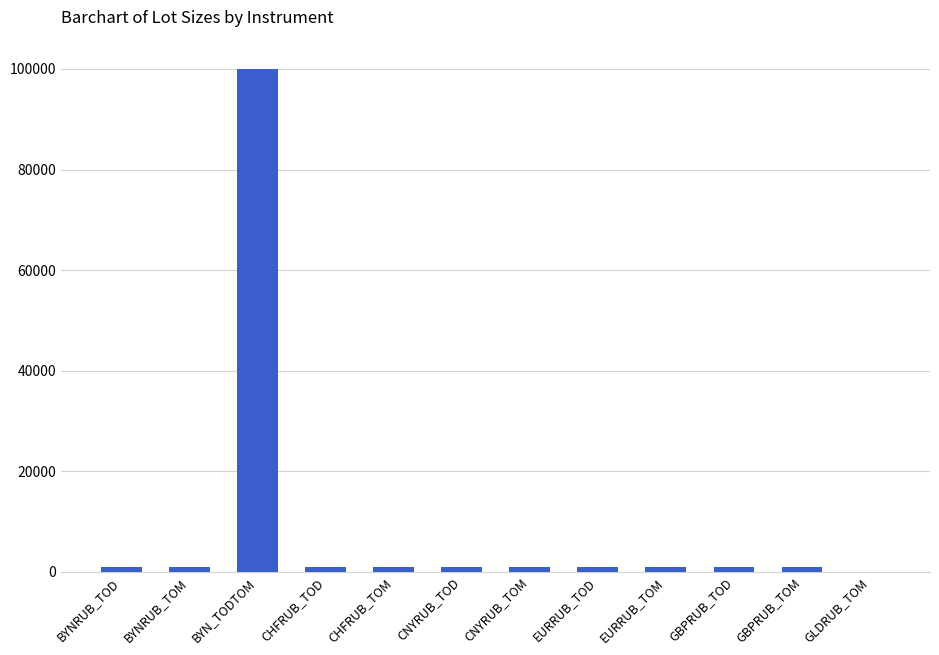

Approximately how many times larger is the value at GBPRUB_TOD compared to BYNRUB_TOM?

1.0